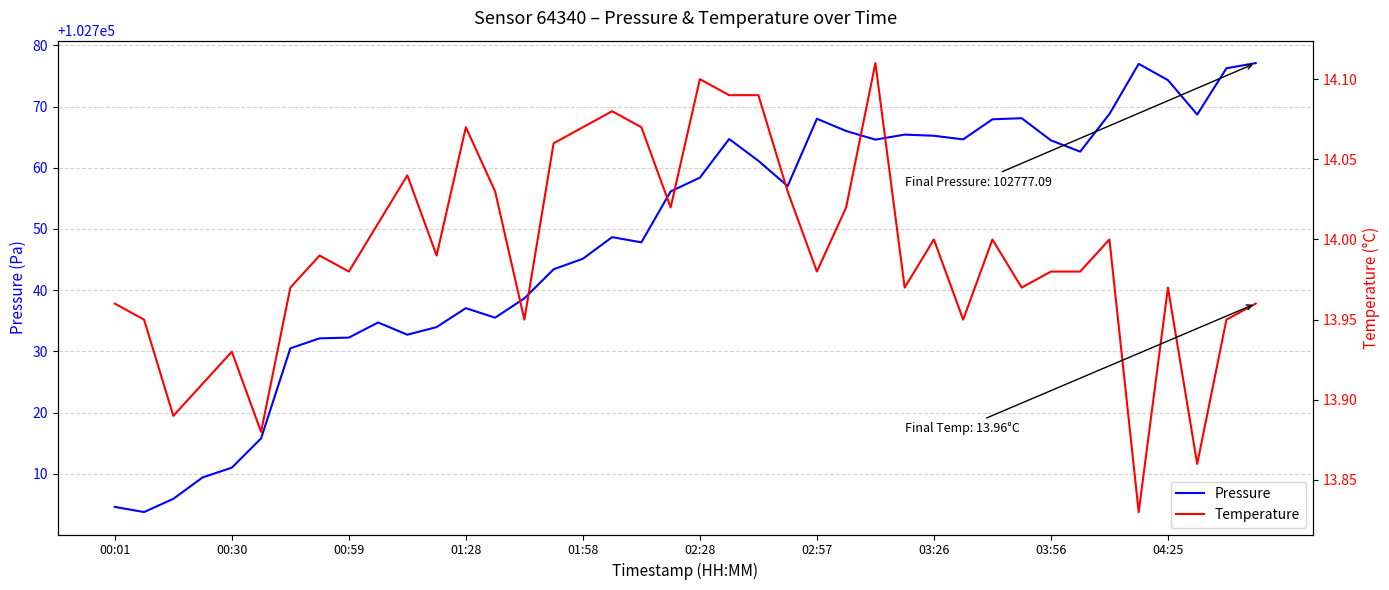

List the series in order of their overall mean, highest first.

Pressure, Temperature